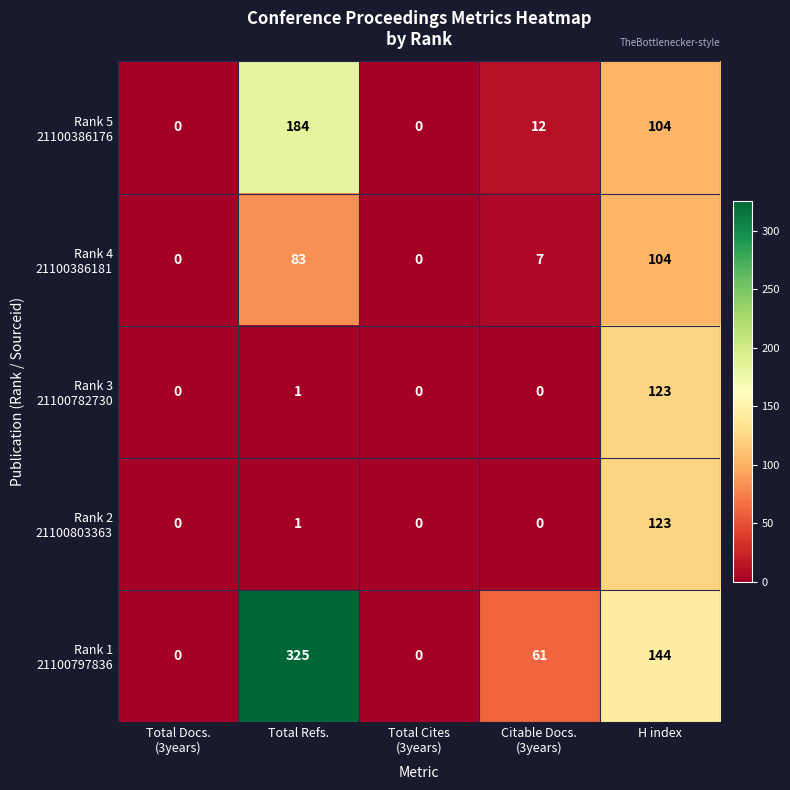

What is the maximum value shown in the chart?

325